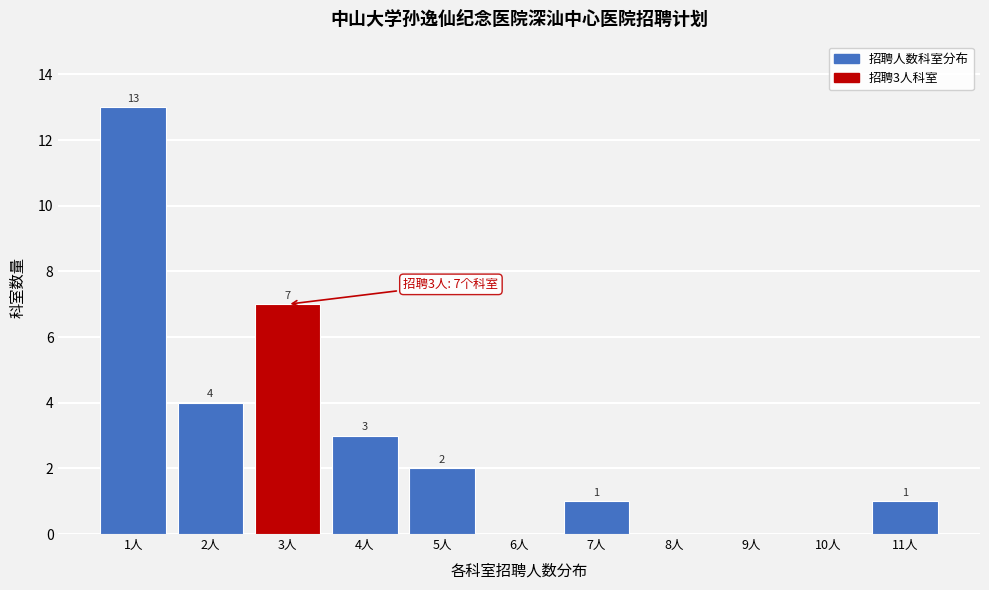

Over which range of the x-axis is the bar tallest?

0.5 to 1.5